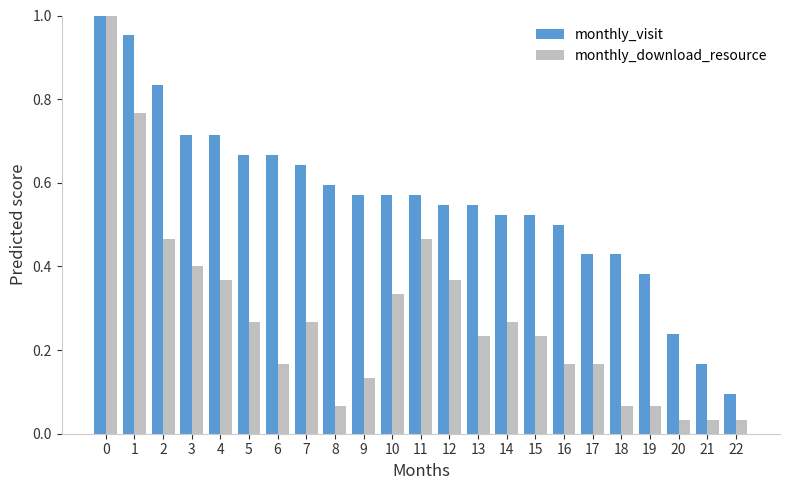

List the series in order of their overall mean, highest first.

monthly_visit, monthly_download_resource